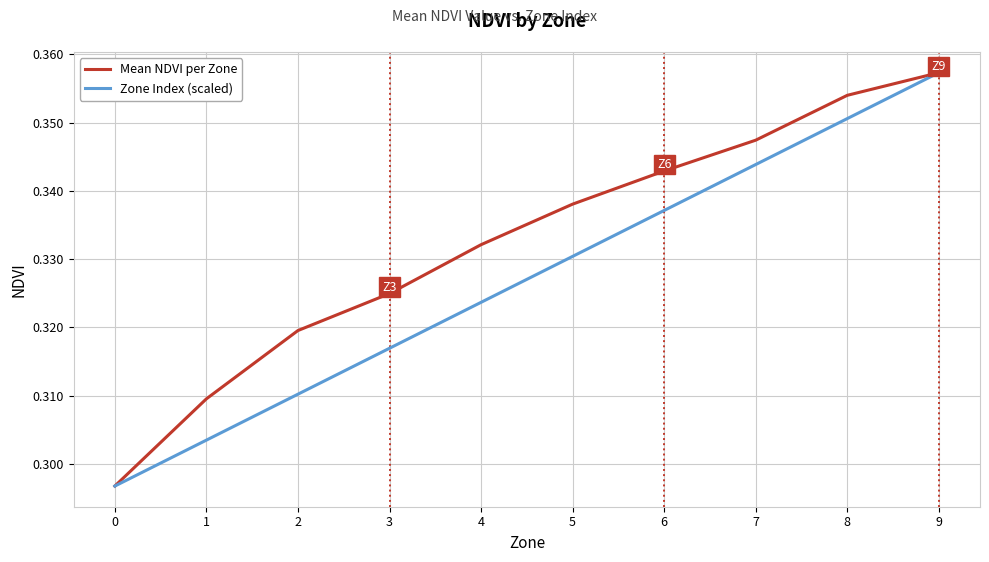

Is this an area chart (filled region under the line)?

No